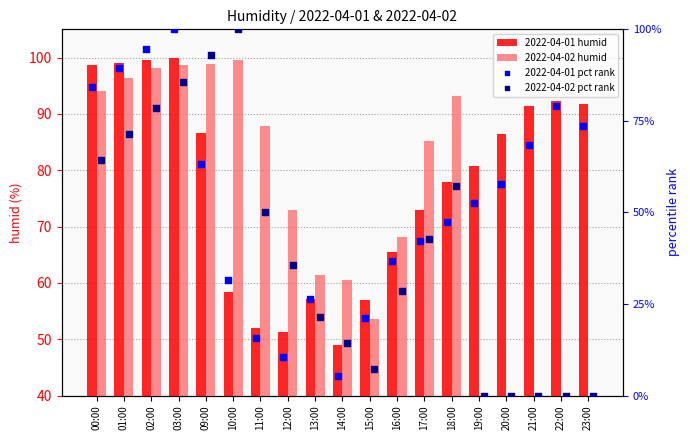

Is the value of 2022-04-02 pct rank at 00:00 greater than the value of 2022-04-01 humid at 18:00?

No